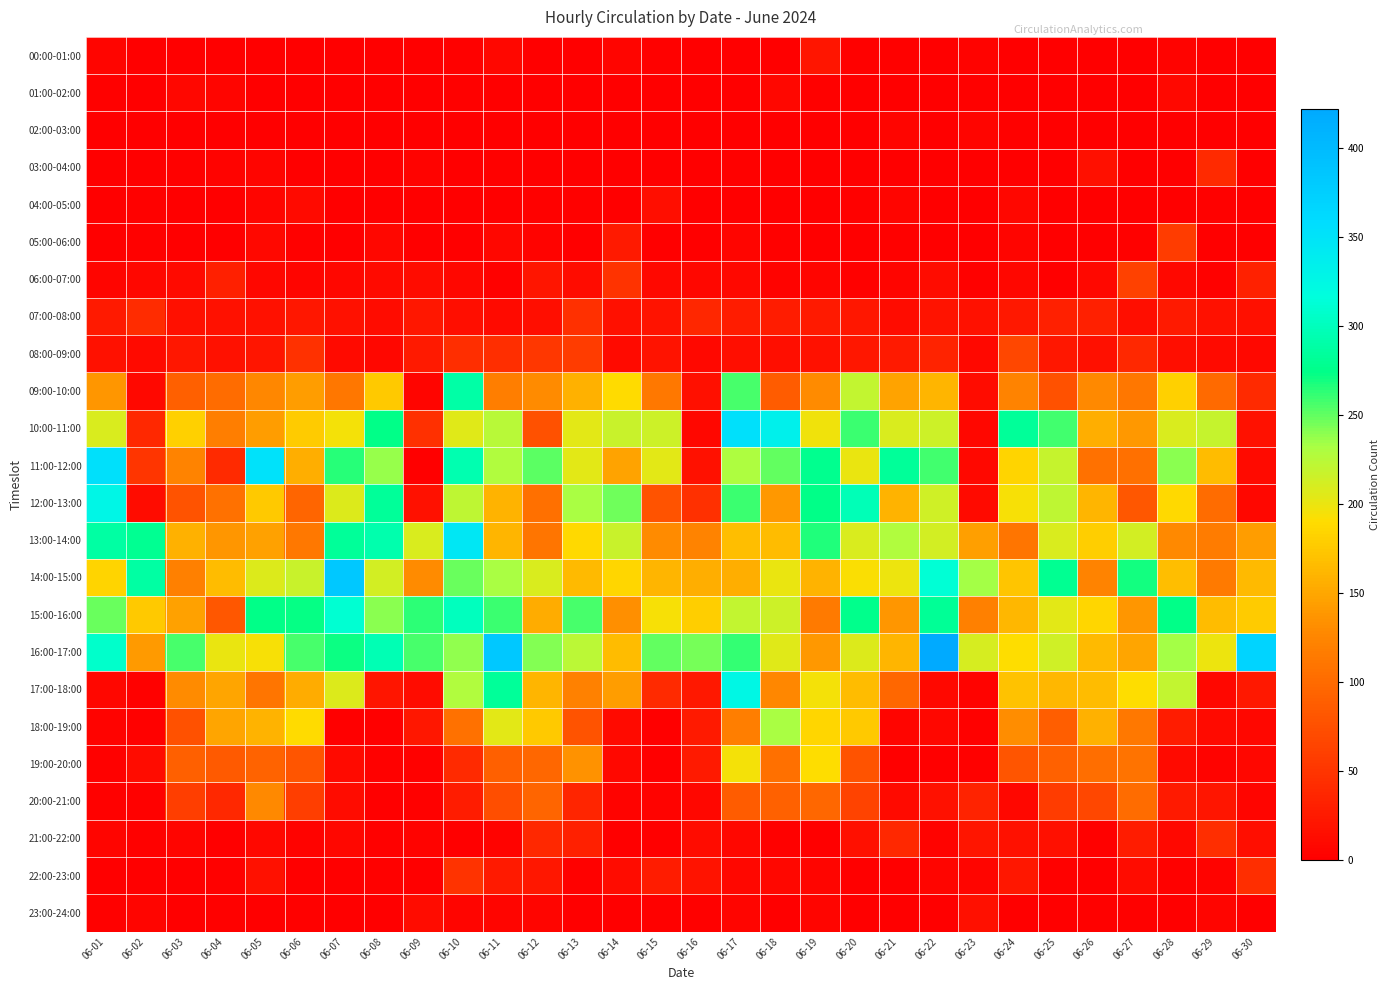

List the series in order of their peak value, lowest first.

02:00-03:00, 01:00-02:00, 04:00-05:00, 23:00-24:00, 00:00-01:00, 03:00-04:00, 21:00-22:00, 07:00-08:00, 22:00-23:00, 05:00-06:00, 06:00-07:00, 08:00-09:00, 20:00-21:00, 19:00-20:00, 18:00-19:00, 09:00-10:00, 15:00-16:00, 17:00-18:00, 12:00-13:00, 13:00-14:00, 11:00-12:00, 10:00-11:00, 14:00-15:00, 16:00-17:00